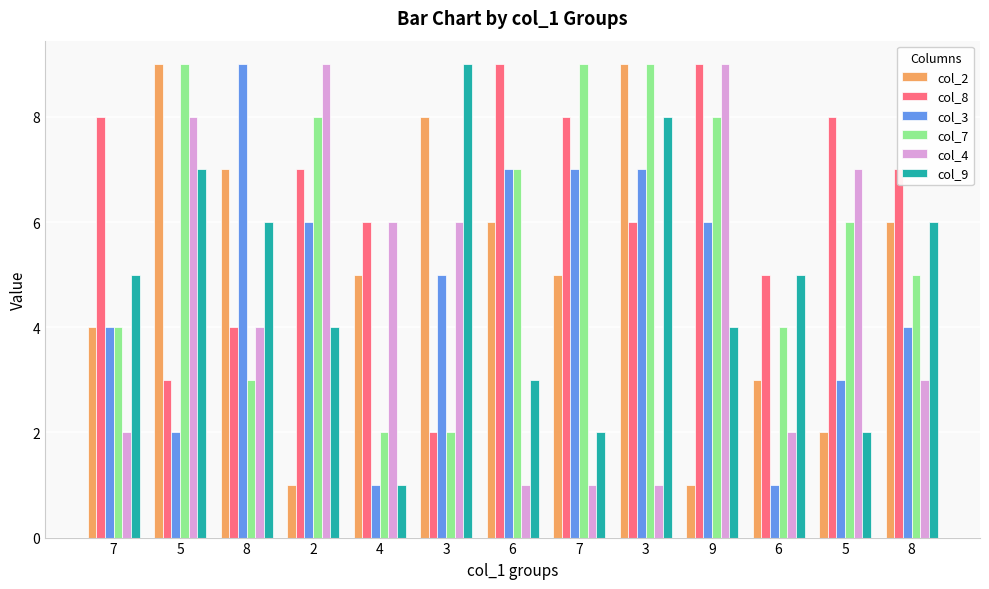

How many bars are there in each group?

6